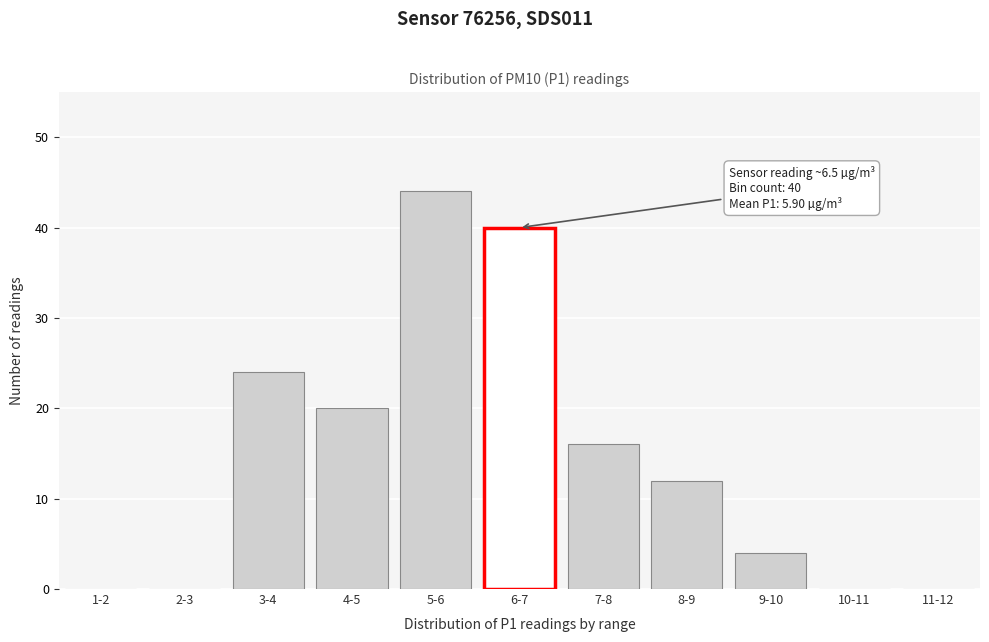

Reading left to right, transcribe all the data shown in this chart.

1-2=0	2-3=0	3-4=24	4-5=20	5-6=44	6-7=40	7-8=16	8-9=12	9-10=4	10-11=0	11-12=0